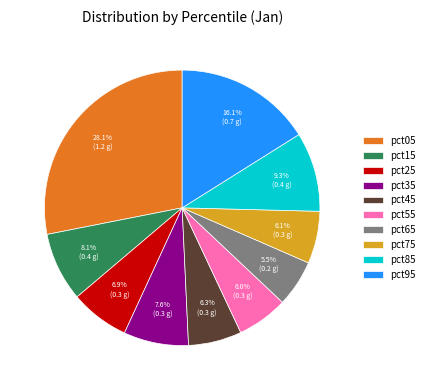

What is the largest slice in the pie chart?

pct05